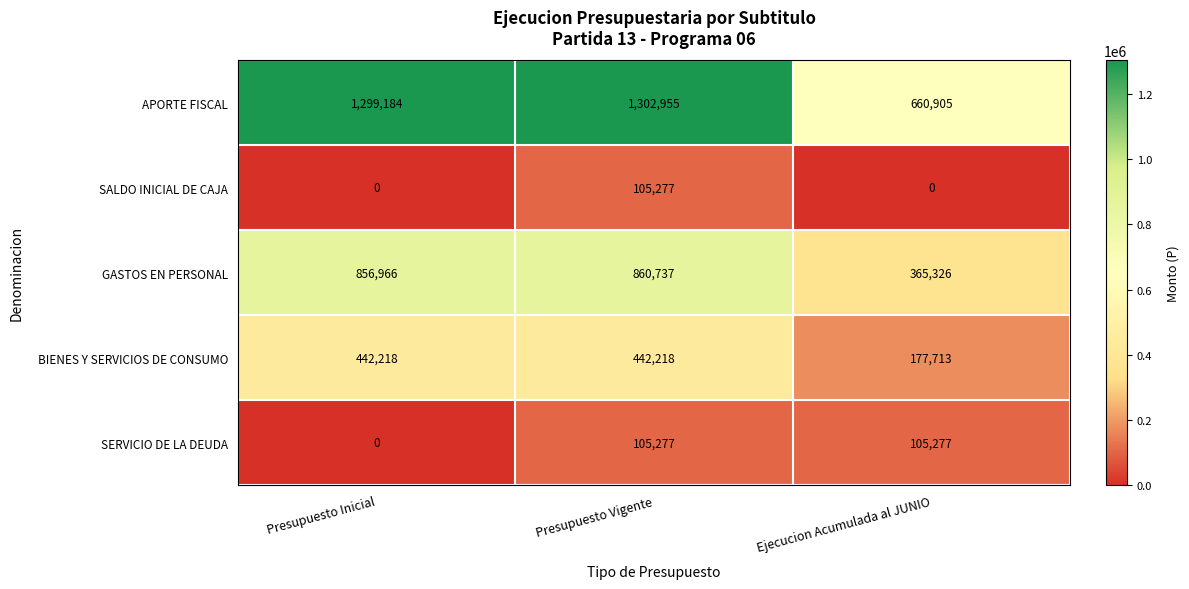

Reading left to right, transcribe all the data shown in this chart.

APORTE FISCAL: 1299184	1302955	660905
SALDO INICIAL DE CAJA: 0	105277	0
GASTOS EN PERSONAL: 856966	860737	365326
BIENES Y SERVICIOS DE CONSUMO: 442218	442218	177713
SERVICIO DE LA DEUDA: 0	105277	105277